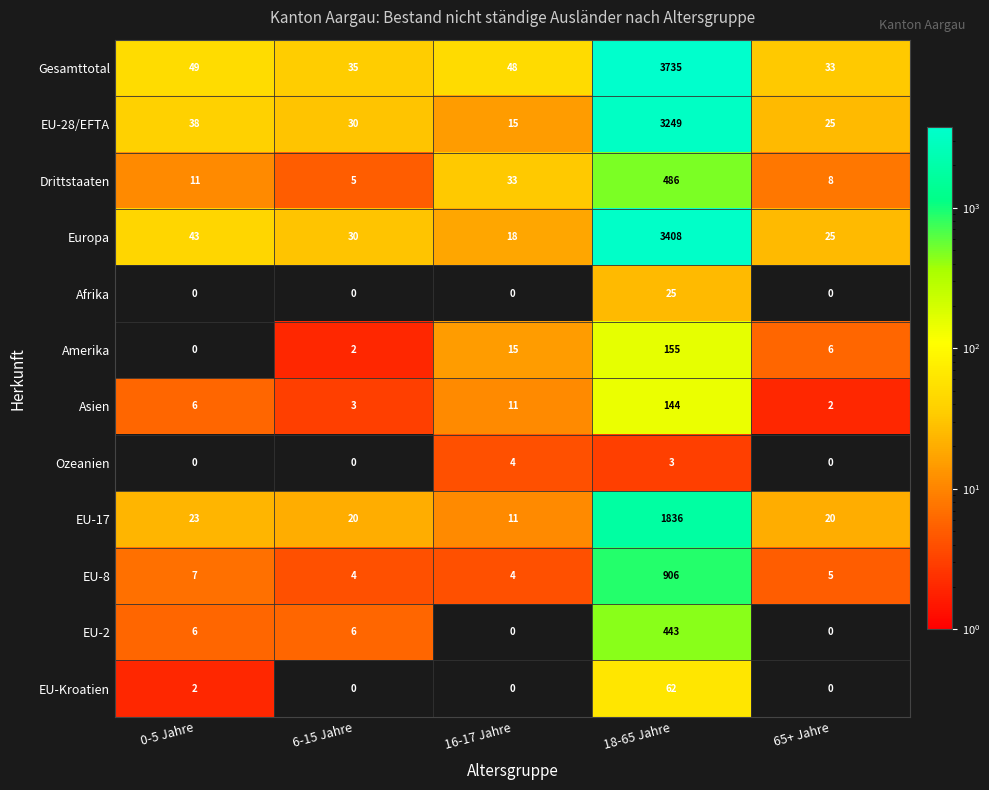

True or false: EU-28/EFTA has a value of 10 at 16-17 Jahre.

False